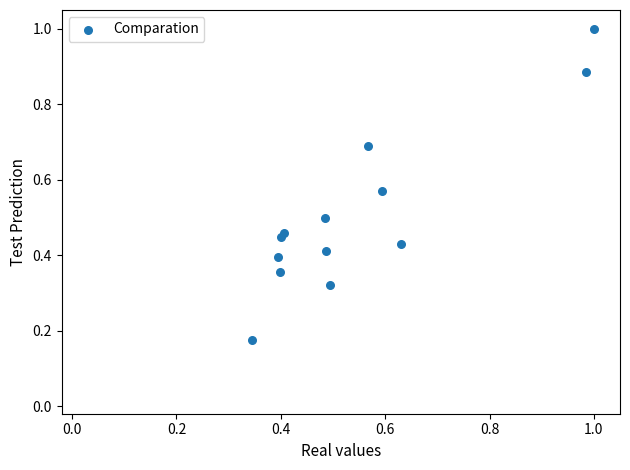

What is the range of Y values (max minus min)?

0.8